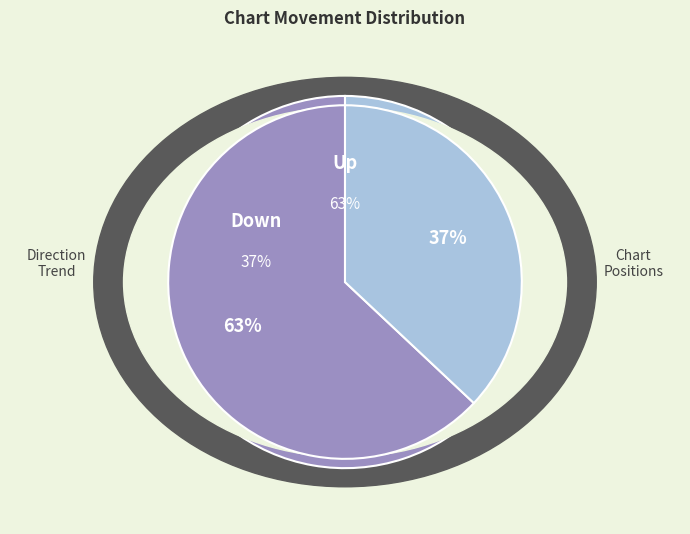

Count the number of slices in the pie.

2